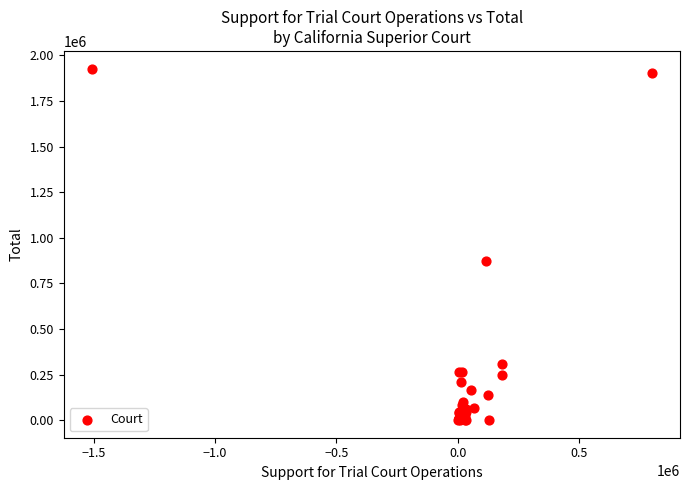

What Y value in the scatter plot is closest to 963972?

871123.4